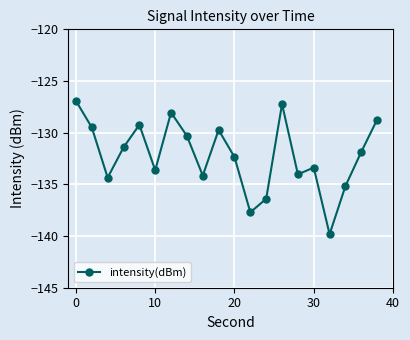

How many points are lower than both their immediate neighbors (excluding endpoints)?

6